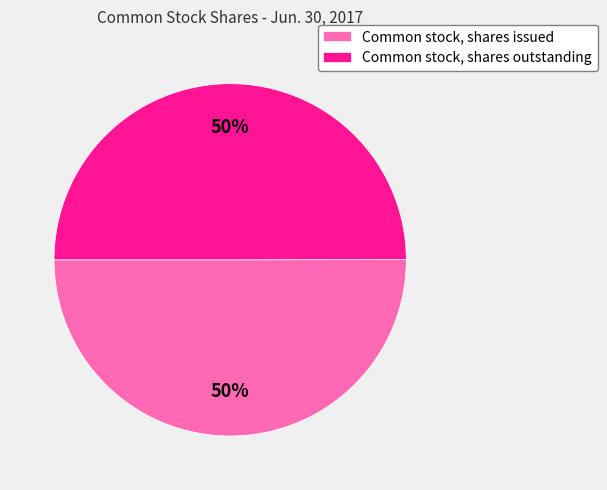

True or false: Common stock, shares outstanding accounts for 42% of the total.

False